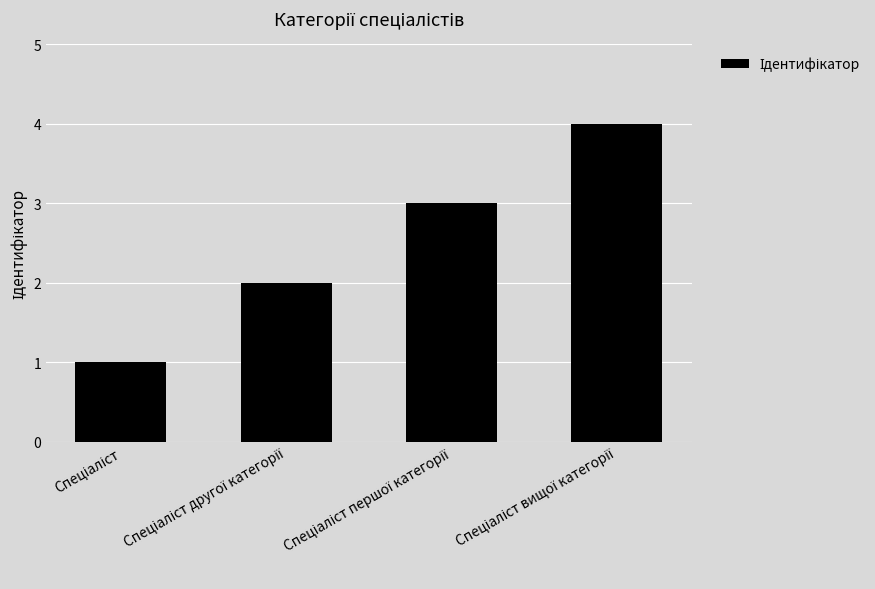

What is the greatest value displayed?

4